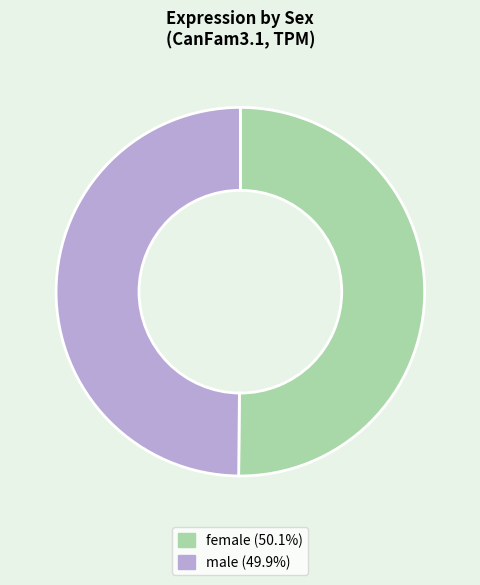

How many slices are in this pie chart?

2